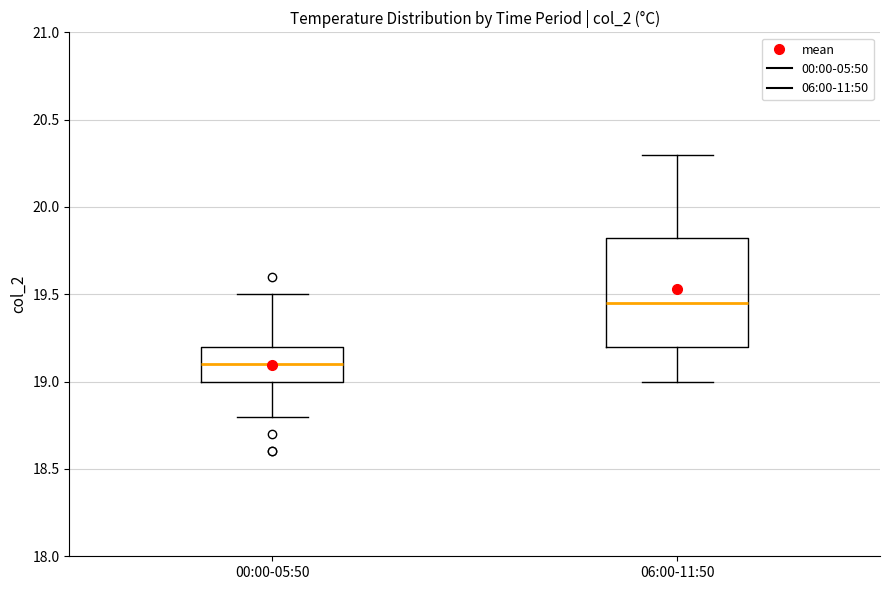

Comparing the boxes themselves (not the whiskers), which one is the tallest?

06:00-11:50